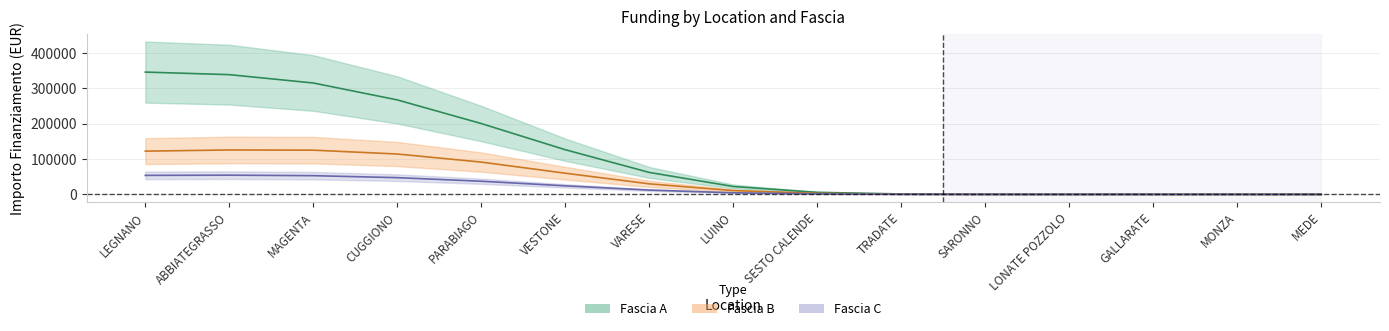

Which has a higher value, MEDE or GALLARATE?

MEDE